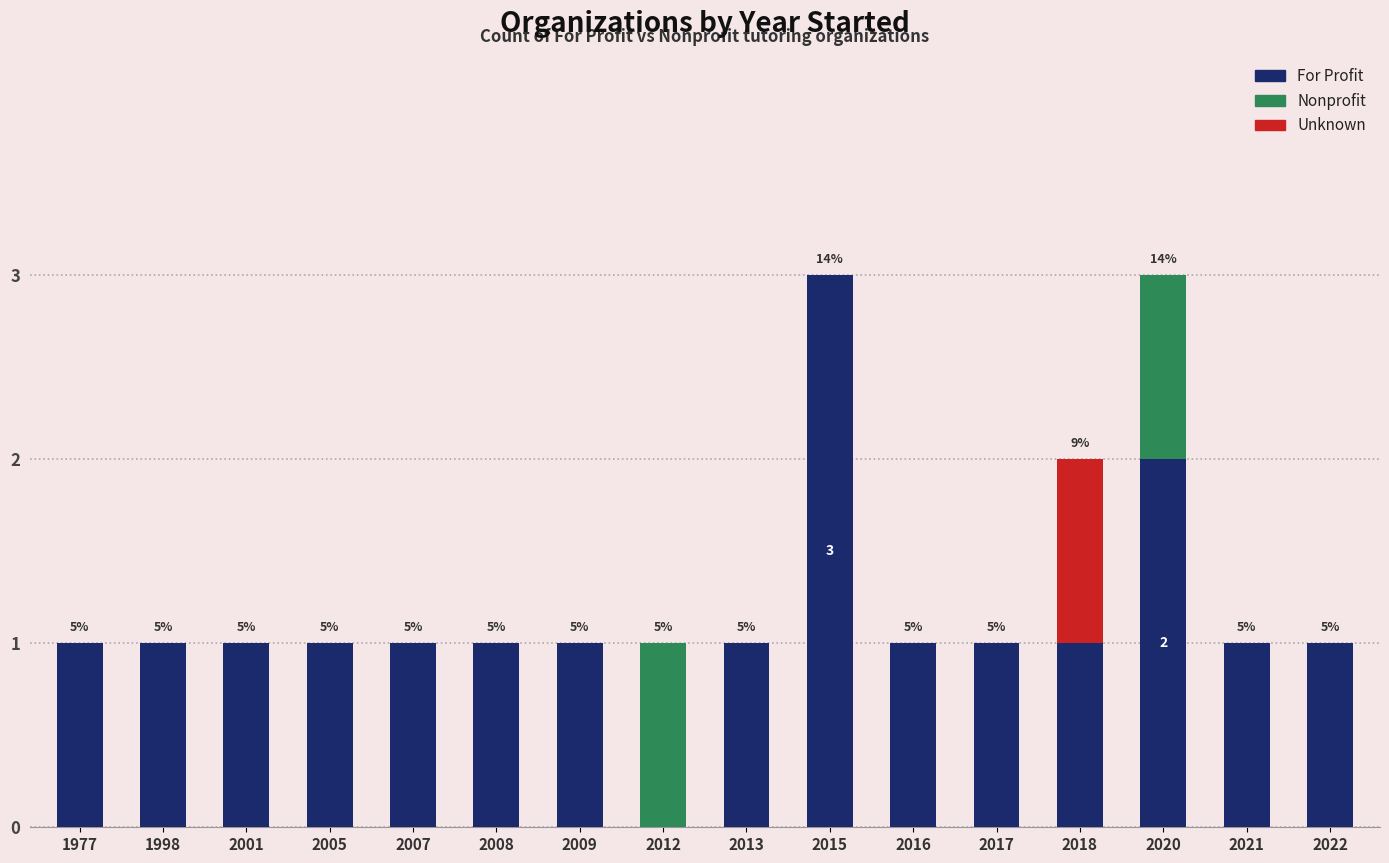

What value does the For Profit series have at 2009?

1